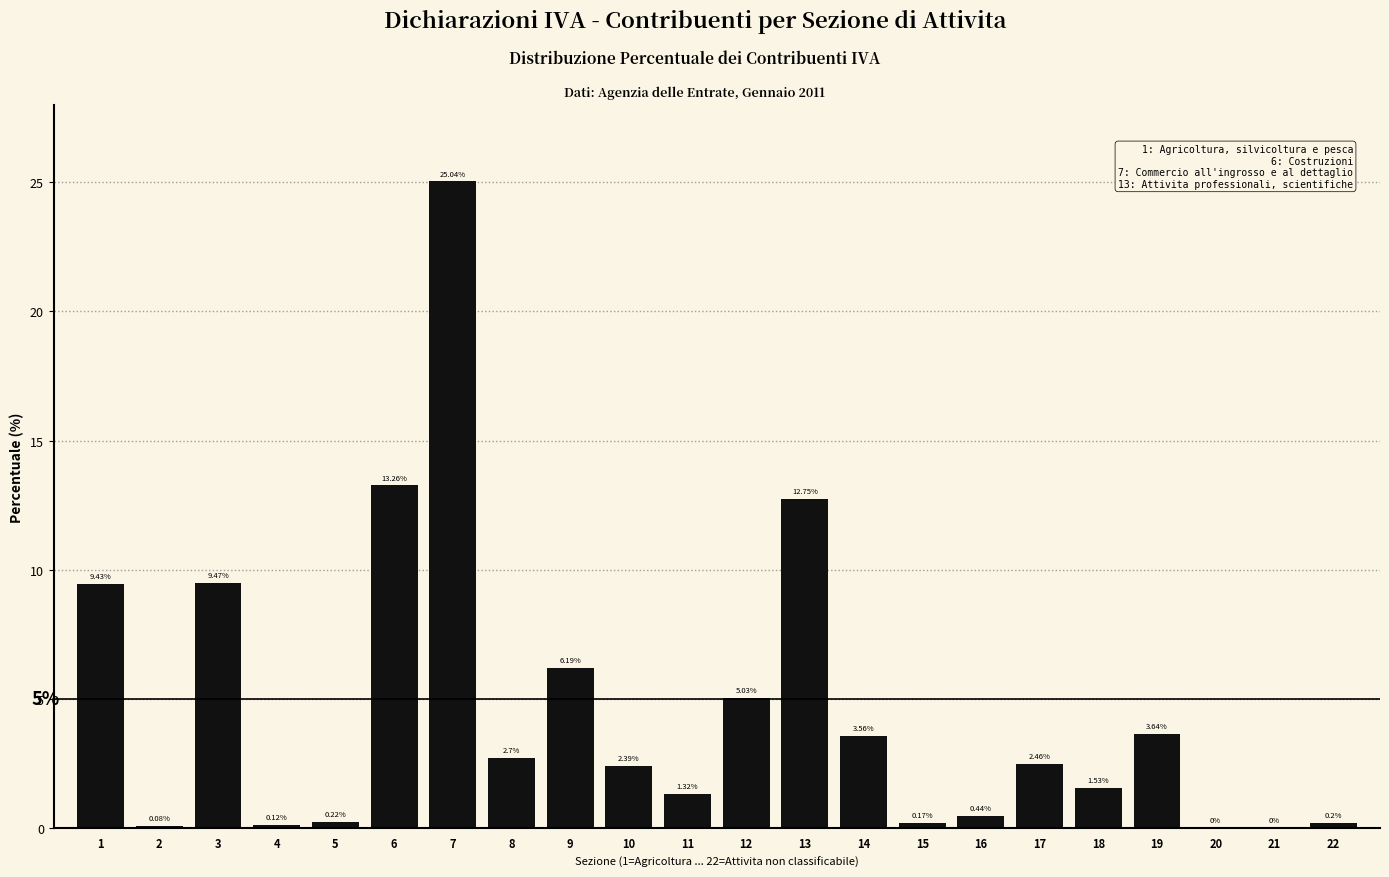

Between 18 and 5, which is larger?

18